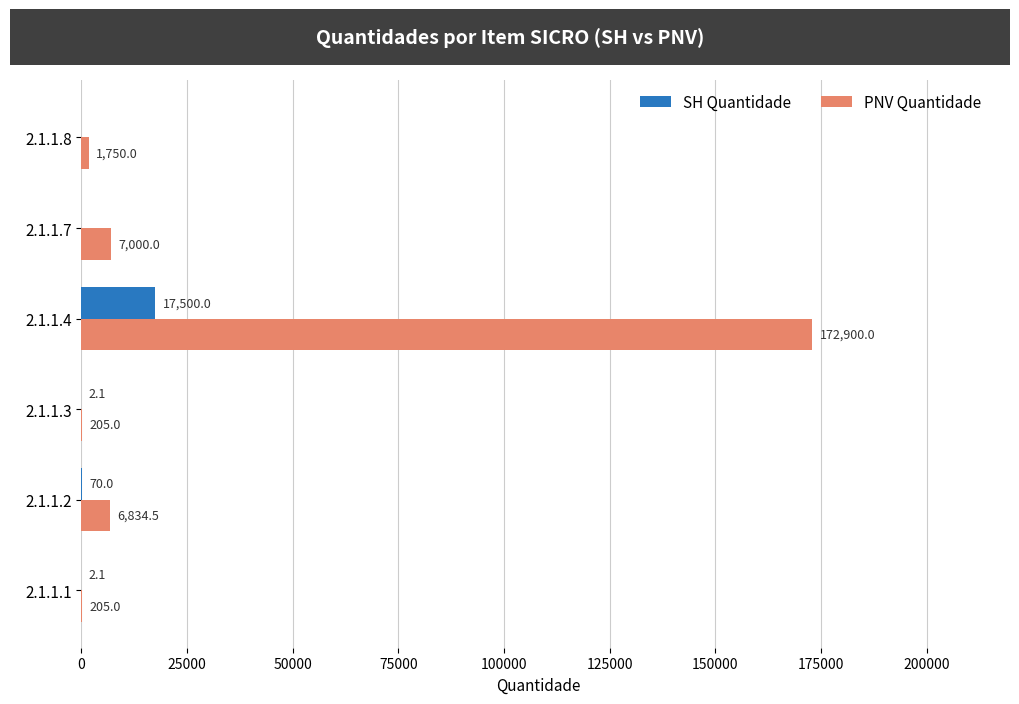

What is the average value of the PNV Quantidade series?

31482.4